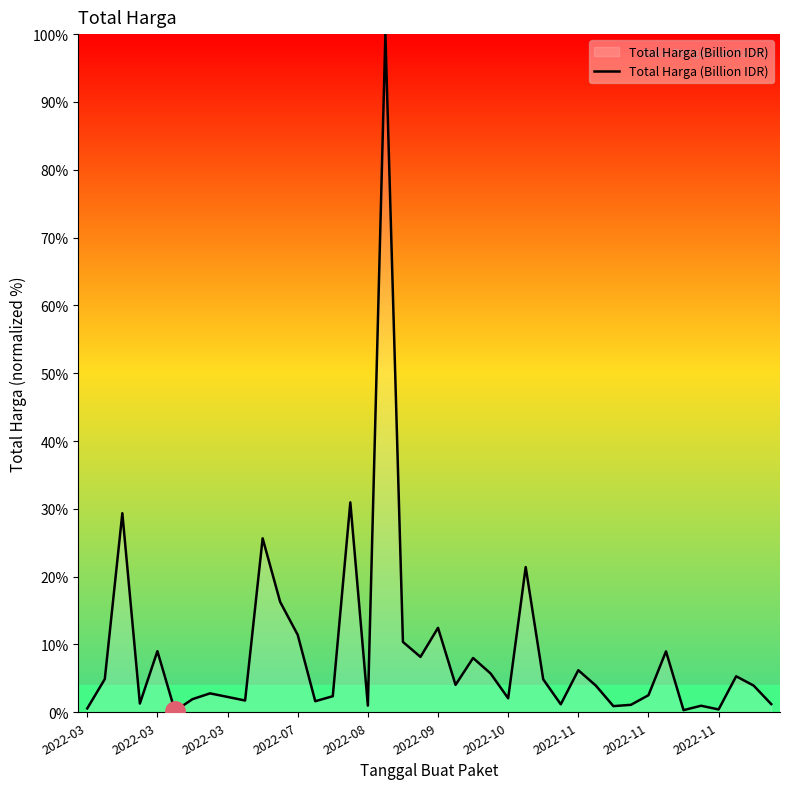

What is the greatest value displayed?

100.0